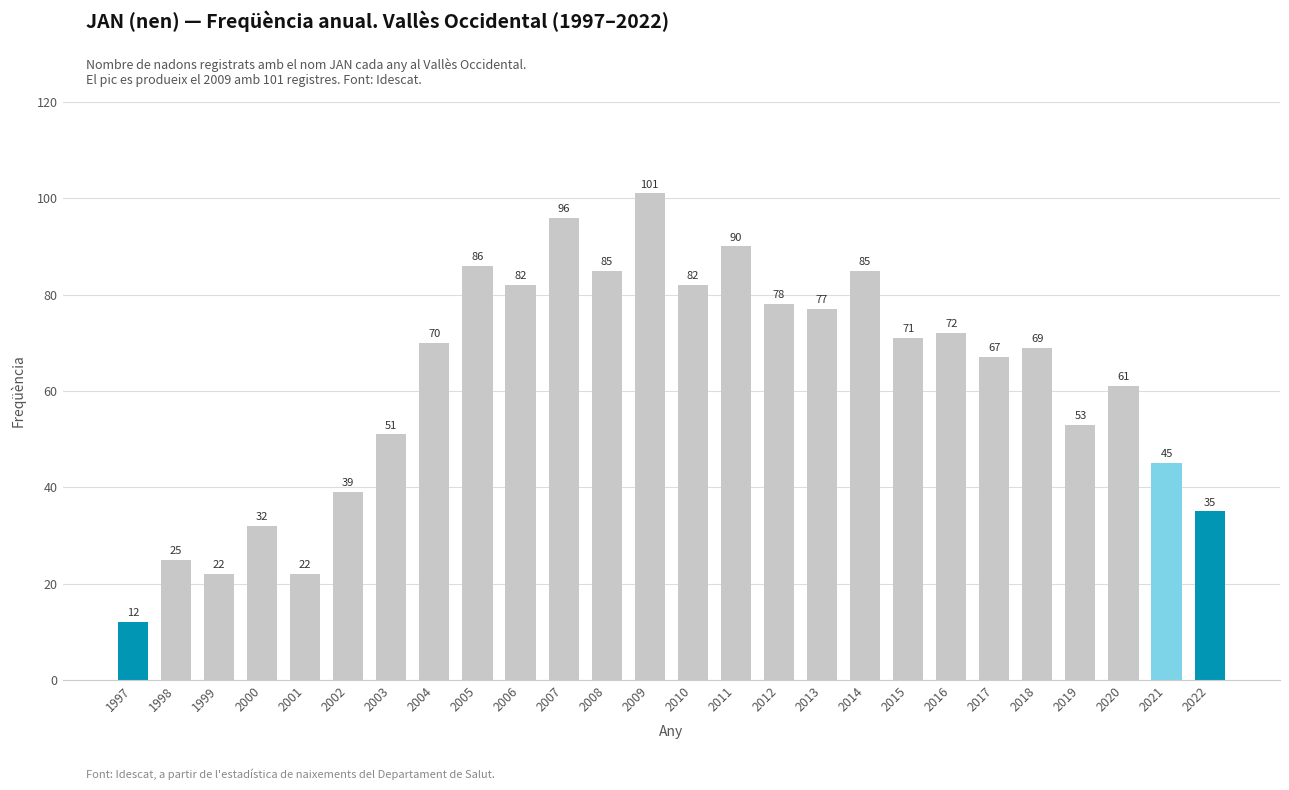

The value at 2002 is 39. True or false?

True